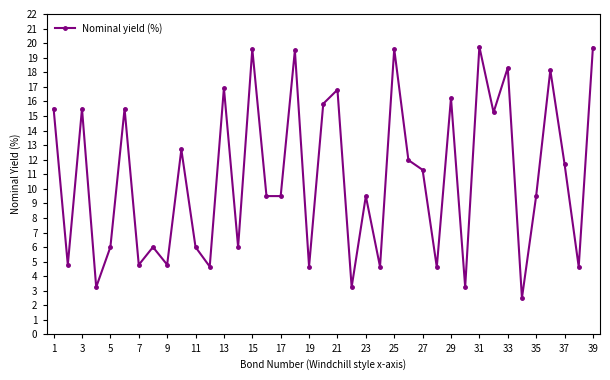

How many values are below 9?

16